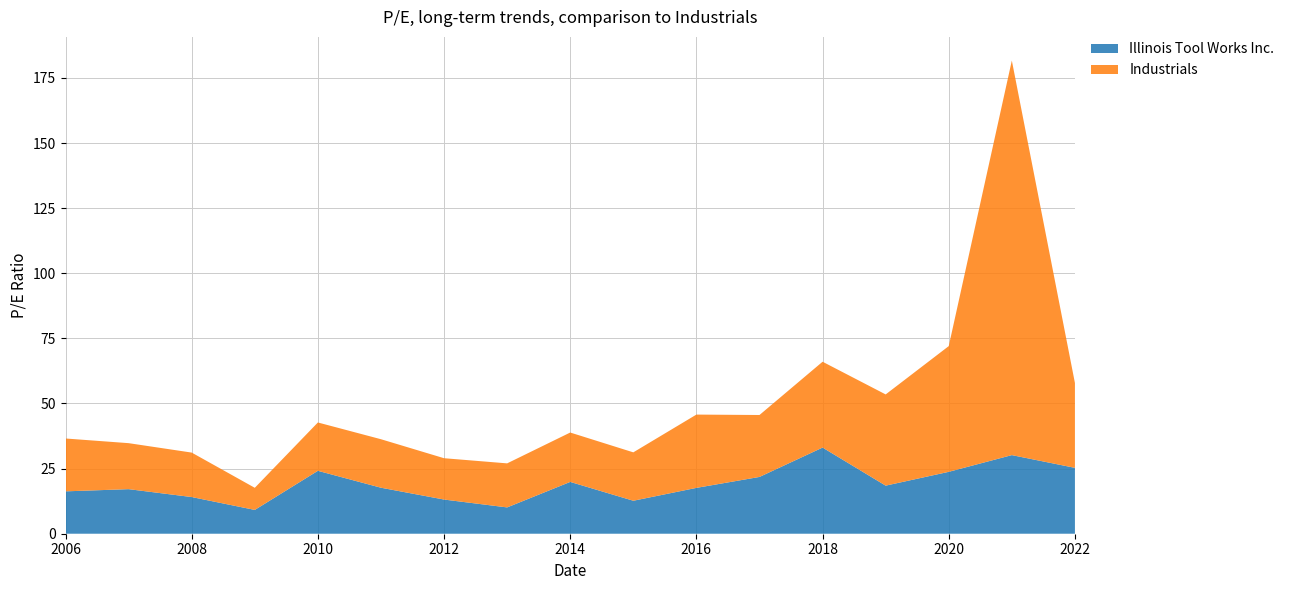

Reading left to right, list all the values displayed in this chart.

Illinois Tool Works Inc.: 16.3	17.1	14.1	9.1	24.1	17.7	13.1	10.1	19.9	12.7	17.6	21.8	33.1	18.5	23.8	30.2	25.3
Industrials: 20.3	17.7	17.1	8.5	18.6	18.6	15.9	16.9	19.0	18.6	28.1	23.8	33.0	35.0	48.3	151.5	32.6